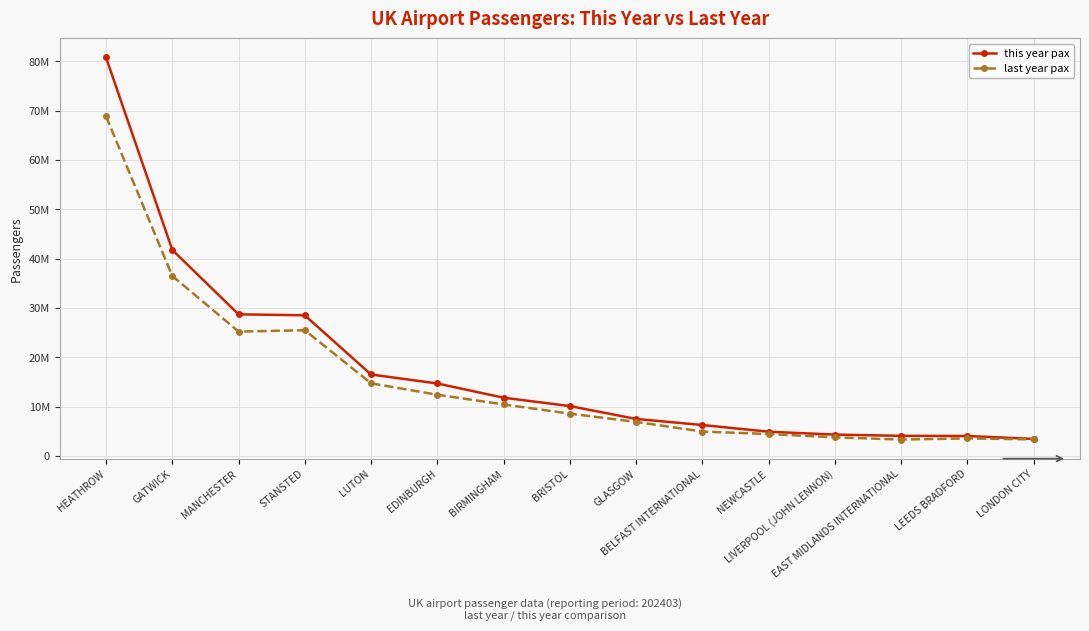

What is the difference between the this year pax values at HEATHROW and EDINBURGH?

66072890